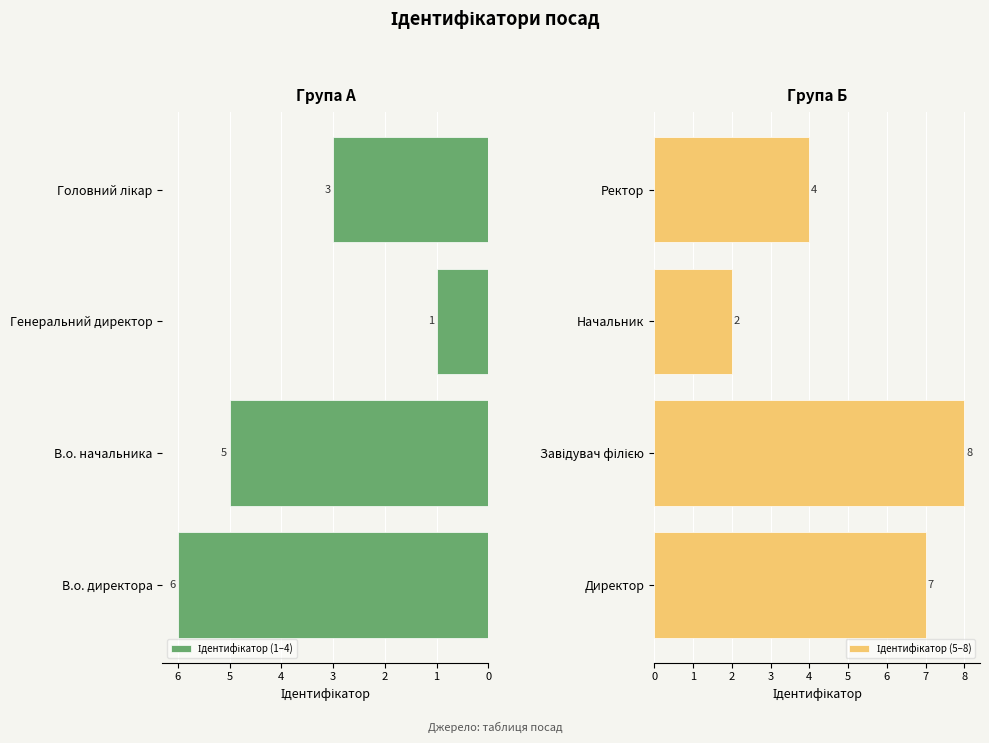

The value of Ідентифікатор (1–4) at Генеральний директор is 1. True or false?

True